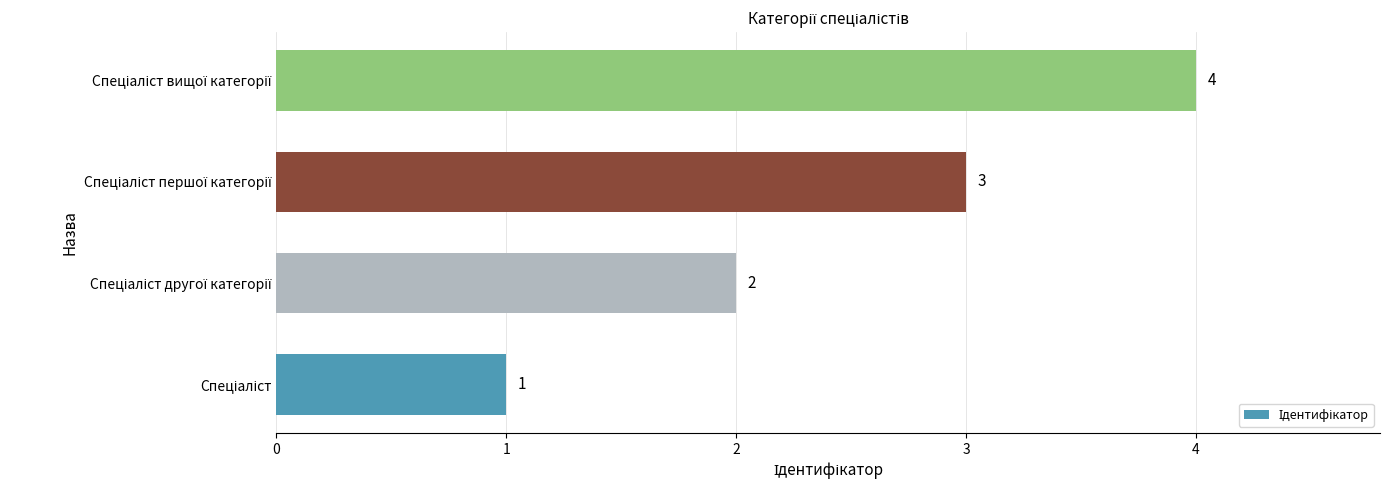

What is the sum of all values?

10